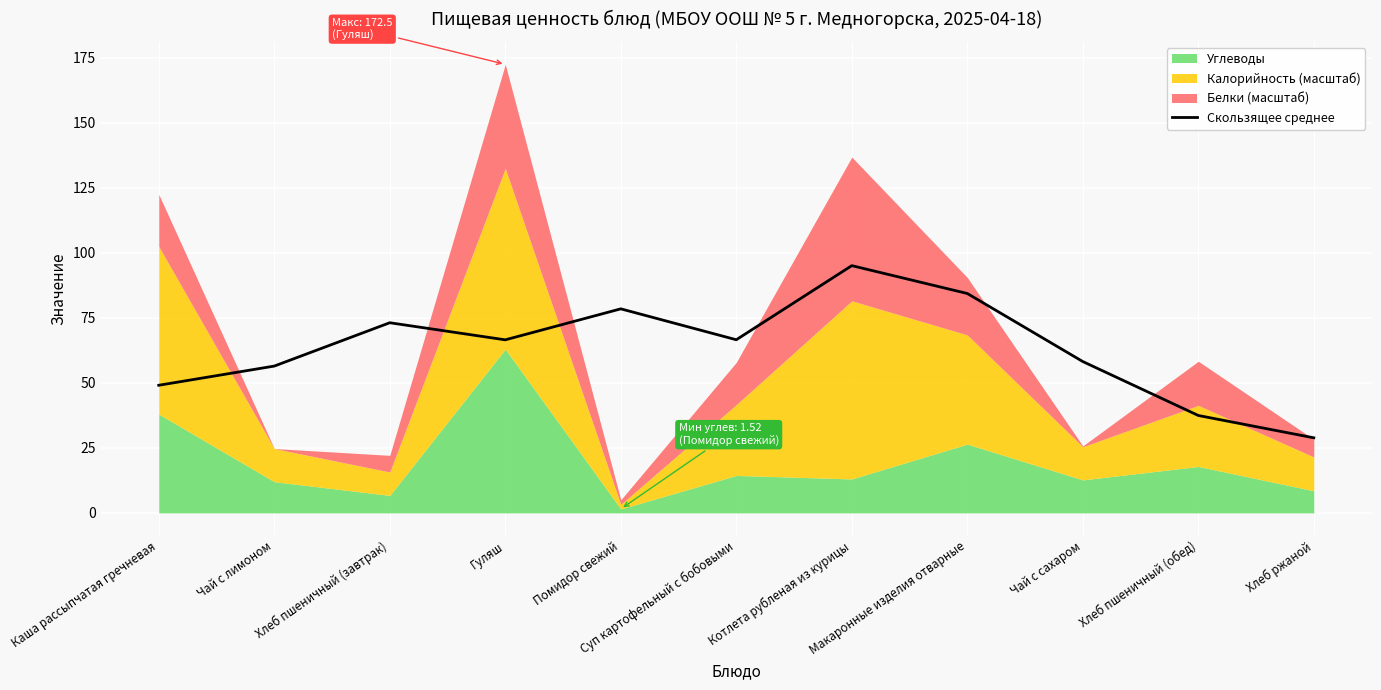

Reading left to right, transcribe all the data shown in this chart.

49.1	56.5	73.1	66.6	78.5	66.6	95.1	84.4	58.2	37.5	28.9